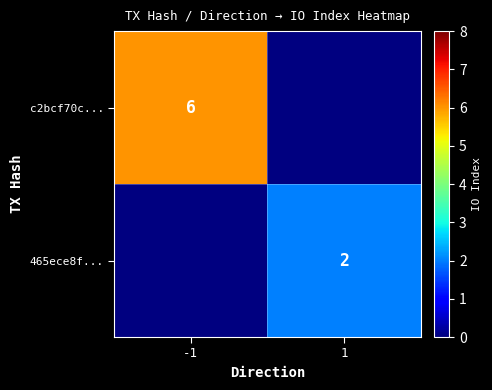

True or false: c2bcf70c... has a value of 6 at -1.

True